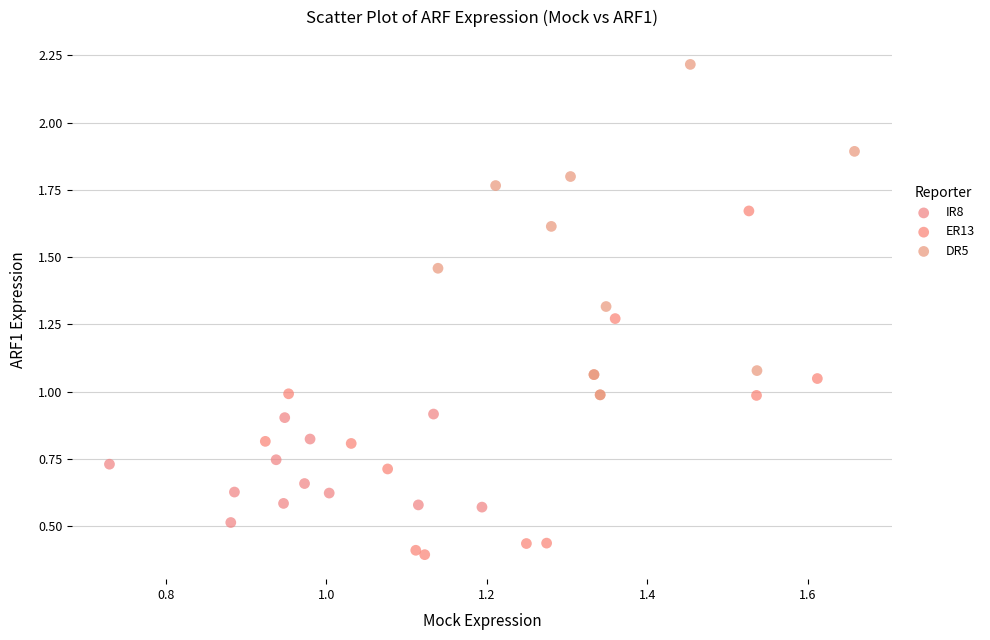

Which series contains the highest Y value?

DR5